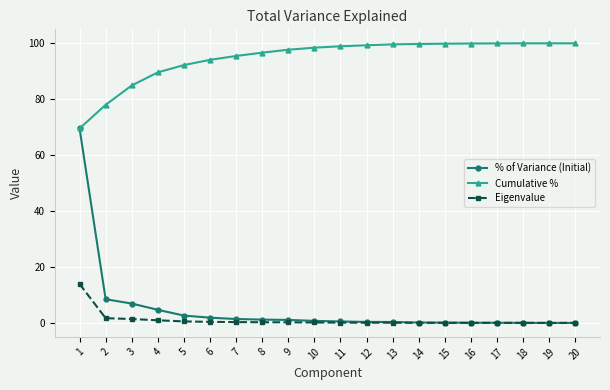

The value of Cumulative % at 3 is 124.2. True or false?

False